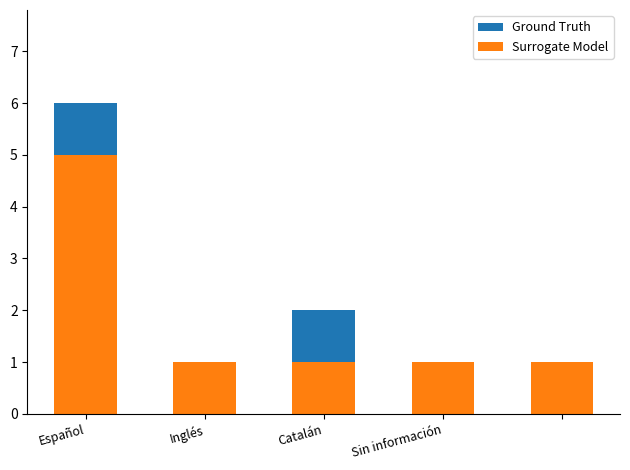

Which has a higher value, Español or Inglés?

Español